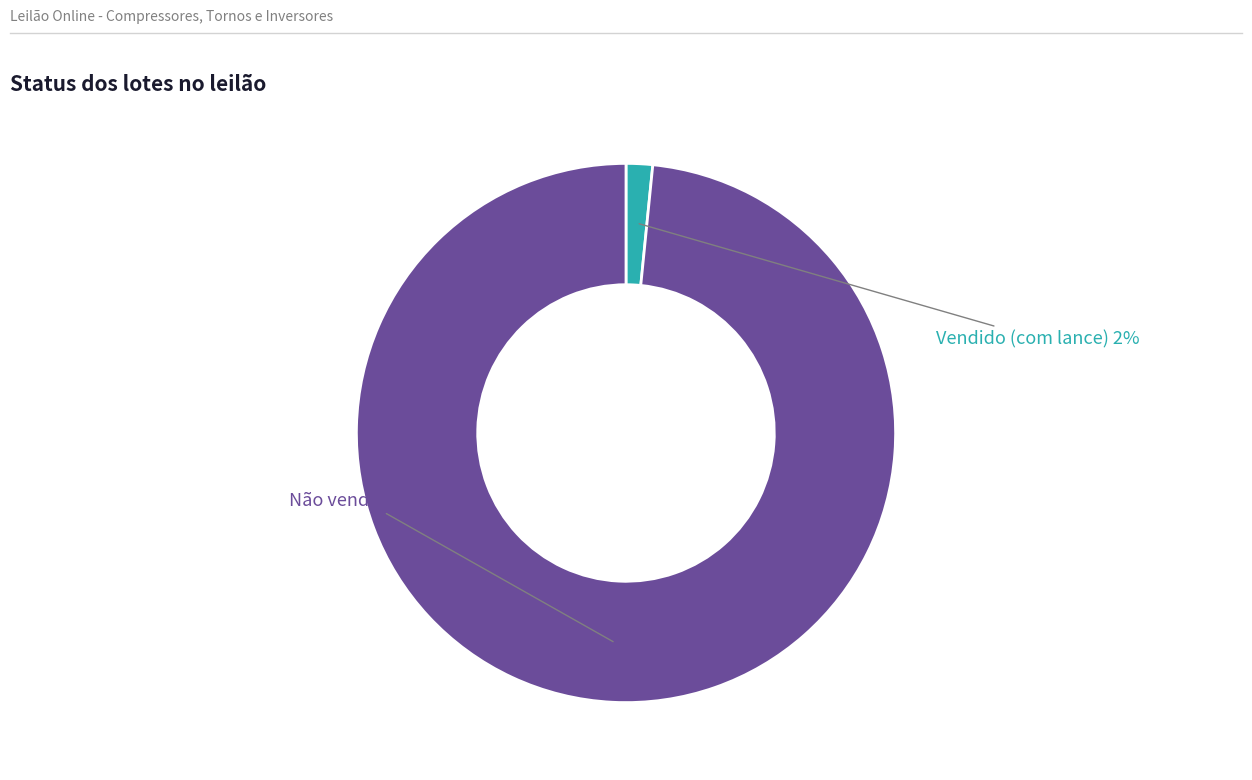

Is there any slice that represents more than half of the pie?

Yes